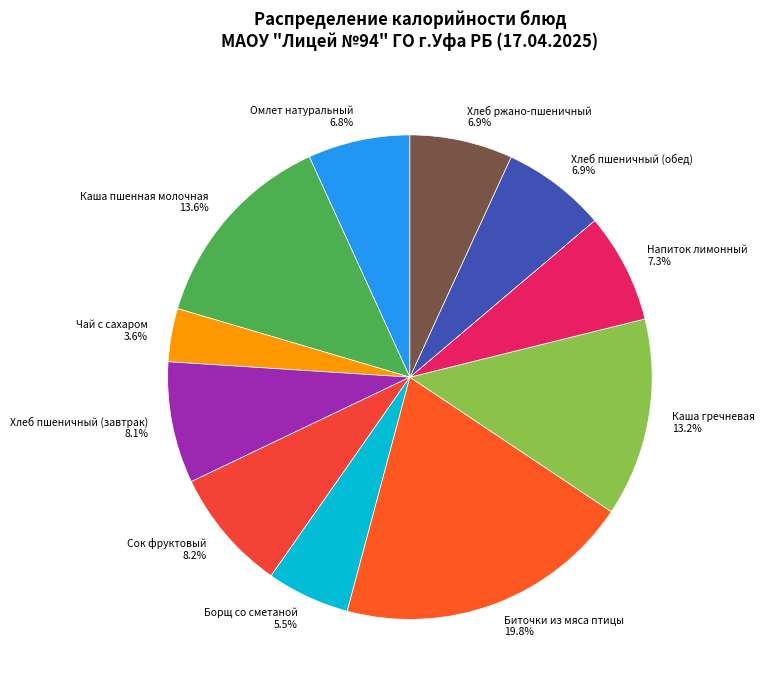

To the nearest percent, what is the difference between the Биточки из мяса птицы and Борщ со сметаной slice percentages?

14%